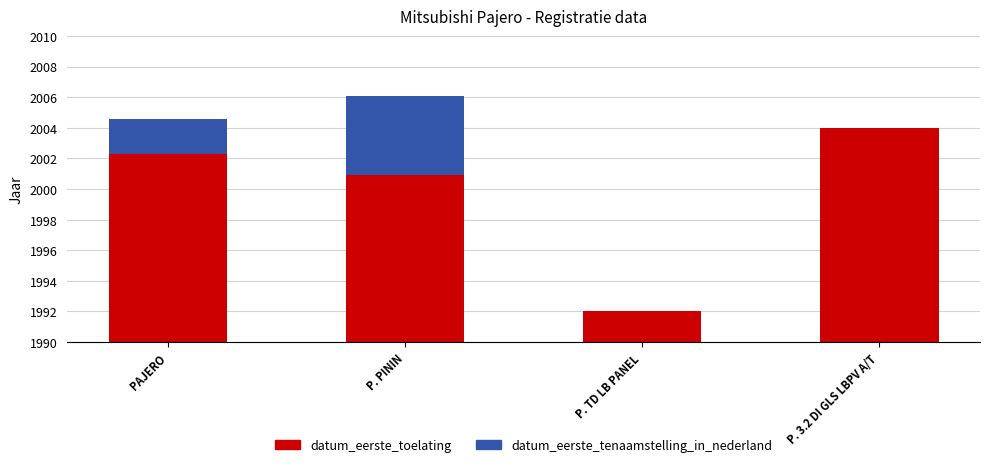

What are all the series names shown in the legend?

datum_eerste_toelating, datum_eerste_tenaamstelling_in_nederland